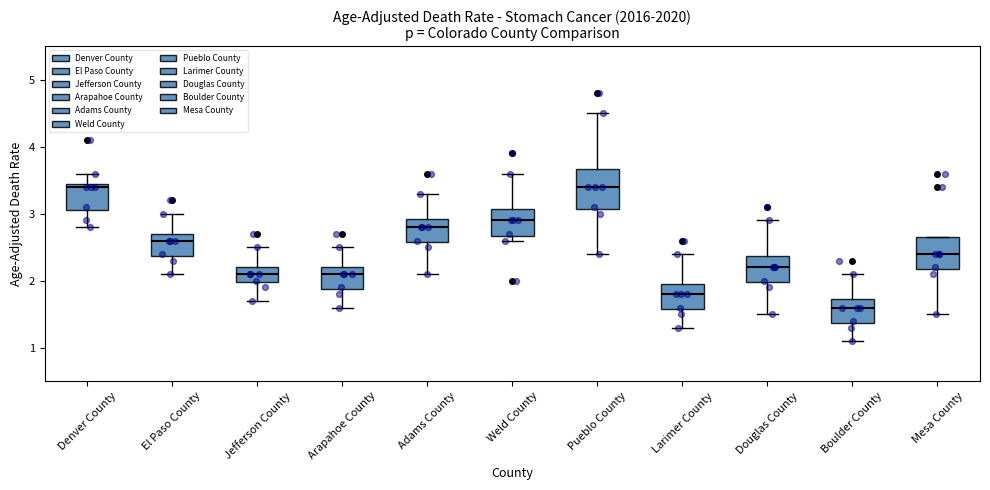

Reading left to right, read every box against the y-axis: the position of its median line, the range the box covers, and the ends of its whiskers. The values are not printed on the chart, so give them approximately, as read against the axis.

Denver County: median 3.4, box 3.1 to 3.5, whiskers 2.8 to 3.6
El Paso County: median 2.6, box 2.4 to 2.7, whiskers 2.1 to 3.0
Jefferson County: median 2.1, box 2.0 to 2.2, whiskers 1.7 to 2.5
Arapahoe County: median 2.1, box 1.9 to 2.2, whiskers 1.6 to 2.5
Adams County: median 2.8, box 2.6 to 2.9, whiskers 2.1 to 3.3
Weld County: median 2.9, box 2.7 to 3.1, whiskers 2.6 to 3.6
Pueblo County: median 3.4, box 3.1 to 3.7, whiskers 2.4 to 4.5
Larimer County: median 1.8, box 1.6 to 2.0, whiskers 1.3 to 2.4
Douglas County: median 2.2, box 2.0 to 2.4, whiskers 1.5 to 2.9
Boulder County: median 1.6, box 1.4 to 1.7, whiskers 1.1 to 2.1
Mesa County: median 2.4, box 2.2 to 2.7, whiskers 1.5 to 2.7